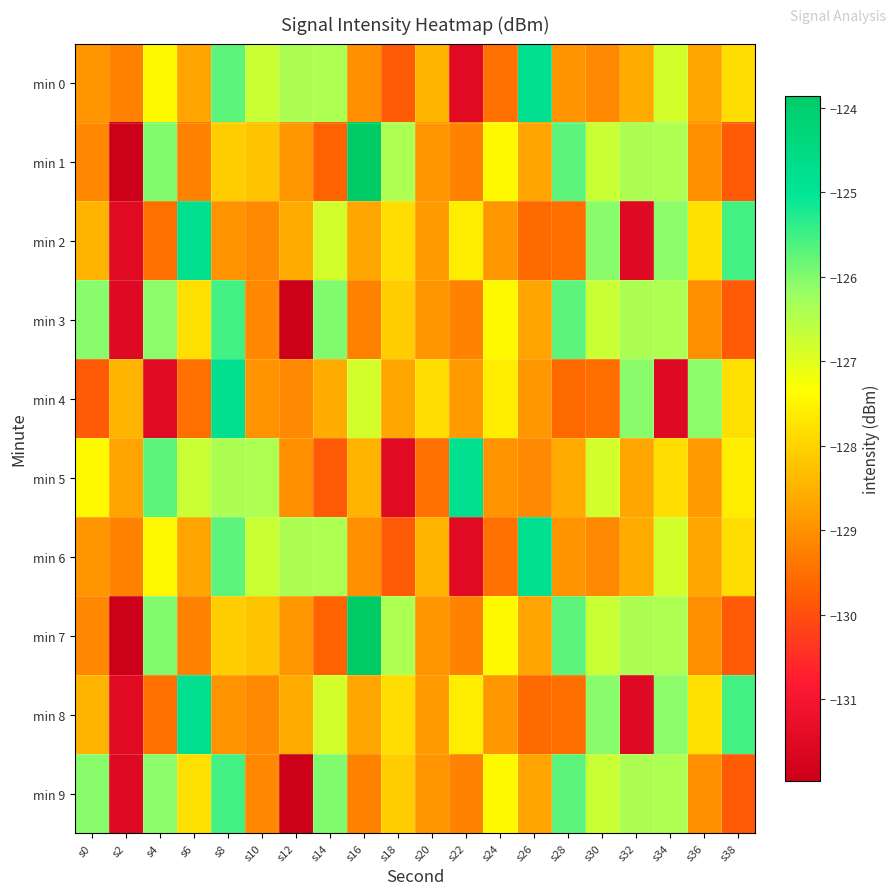

Reading left to right, extract all data points from this chart.

min 0: s0=-128.9	s2=-129.2	s4=-127.4	s6=-128.7	s8=-125.7	s10=-126.7	s12=-126.4	s14=-126.4	s16=-129.0	s18=-129.8	s20=-128.5	s22=-131.5	s24=-129.5	s26=-124.8	s28=-129.0	s30=-129.1	s32=-128.6	s34=-126.8	s36=-128.7	s38=-127.8
min 1: s0=-129.1	s2=-132.0	s4=-126.0	s6=-129.2	s8=-128.1	s10=-128.2	s12=-128.9	s14=-129.7	s16=-123.9	s18=-126.4	s20=-128.9	s22=-129.2	s24=-127.4	s26=-128.7	s28=-125.7	s30=-126.7	s32=-126.4	s34=-126.4	s36=-129.0	s38=-129.8
min 2: s0=-128.5	s2=-131.5	s4=-129.5	s6=-124.8	s8=-129.0	s10=-129.1	s12=-128.6	s14=-126.8	s16=-128.7	s18=-127.8	s20=-128.9	s22=-127.6	s24=-128.9	s26=-129.6	s28=-129.5	s30=-126.1	s32=-131.5	s34=-126.1	s36=-127.8	s38=-125.5
min 3: s0=-126.1	s2=-131.5	s4=-126.1	s6=-127.8	s8=-125.5	s10=-129.1	s12=-132.0	s14=-126.0	s16=-129.2	s18=-128.1	s20=-128.9	s22=-129.2	s24=-127.4	s26=-128.7	s28=-125.7	s30=-126.7	s32=-126.4	s34=-126.4	s36=-129.0	s38=-129.8
min 4: s0=-129.8	s2=-128.5	s4=-131.5	s6=-129.5	s8=-124.8	s10=-129.0	s12=-129.1	s14=-128.6	s16=-126.8	s18=-128.7	s20=-127.8	s22=-128.9	s24=-127.6	s26=-128.9	s28=-129.6	s30=-129.5	s32=-126.1	s34=-131.5	s36=-126.1	s38=-127.8
min 5: s0=-127.4	s2=-128.7	s4=-125.7	s6=-126.7	s8=-126.4	s10=-126.4	s12=-129.0	s14=-129.8	s16=-128.5	s18=-131.5	s20=-129.5	s22=-124.8	s24=-129.0	s26=-129.1	s28=-128.6	s30=-126.8	s32=-128.7	s34=-127.8	s36=-128.9	s38=-127.6
min 6: s0=-128.9	s2=-129.2	s4=-127.4	s6=-128.7	s8=-125.7	s10=-126.7	s12=-126.4	s14=-126.4	s16=-129.0	s18=-129.8	s20=-128.5	s22=-131.5	s24=-129.5	s26=-124.8	s28=-129.0	s30=-129.1	s32=-128.6	s34=-126.8	s36=-128.7	s38=-127.8
min 7: s0=-129.1	s2=-132.0	s4=-126.0	s6=-129.2	s8=-128.1	s10=-128.2	s12=-128.9	s14=-129.7	s16=-123.9	s18=-126.4	s20=-128.9	s22=-129.2	s24=-127.4	s26=-128.7	s28=-125.7	s30=-126.7	s32=-126.4	s34=-126.4	s36=-129.0	s38=-129.8
min 8: s0=-128.5	s2=-131.5	s4=-129.5	s6=-124.8	s8=-129.0	s10=-129.1	s12=-128.6	s14=-126.8	s16=-128.7	s18=-127.8	s20=-128.9	s22=-127.6	s24=-128.9	s26=-129.6	s28=-129.5	s30=-126.1	s32=-131.5	s34=-126.1	s36=-127.8	s38=-125.5
min 9: s0=-126.1	s2=-131.5	s4=-126.1	s6=-127.8	s8=-125.5	s10=-129.1	s12=-132.0	s14=-126.0	s16=-129.2	s18=-128.1	s20=-128.9	s22=-129.2	s24=-127.4	s26=-128.7	s28=-125.7	s30=-126.7	s32=-126.4	s34=-126.4	s36=-129.0	s38=-129.8